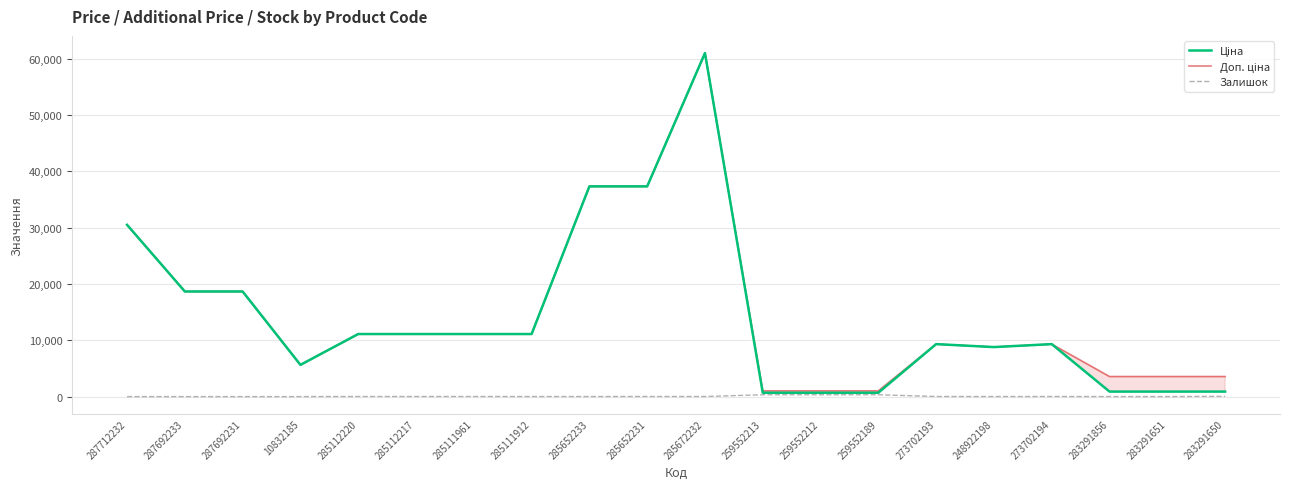

True or false: Ціна and Залишок cross at least once.

False